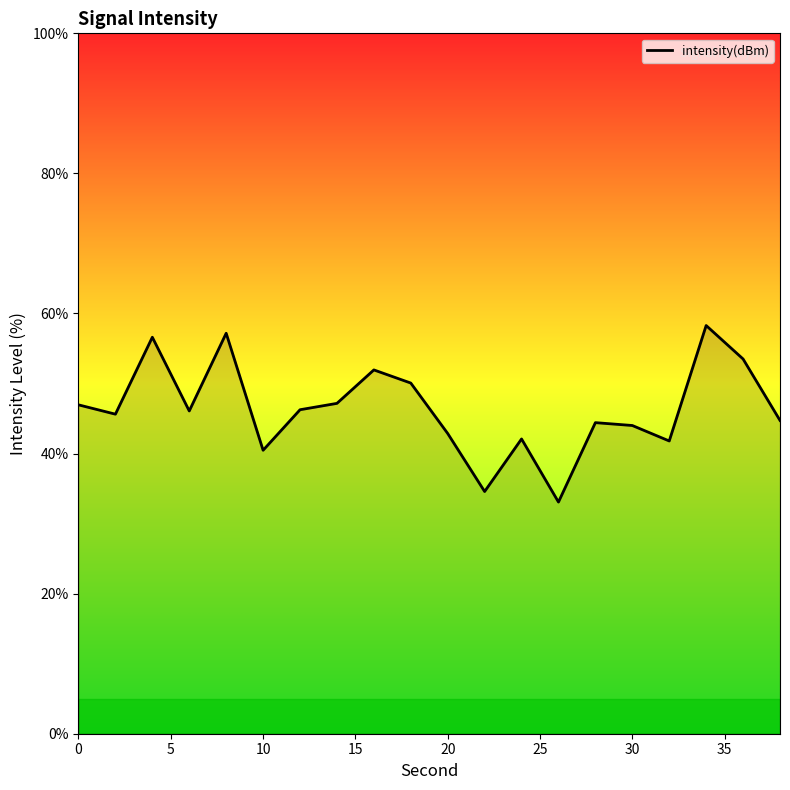

What is the minimum value shown in the chart?

33.1